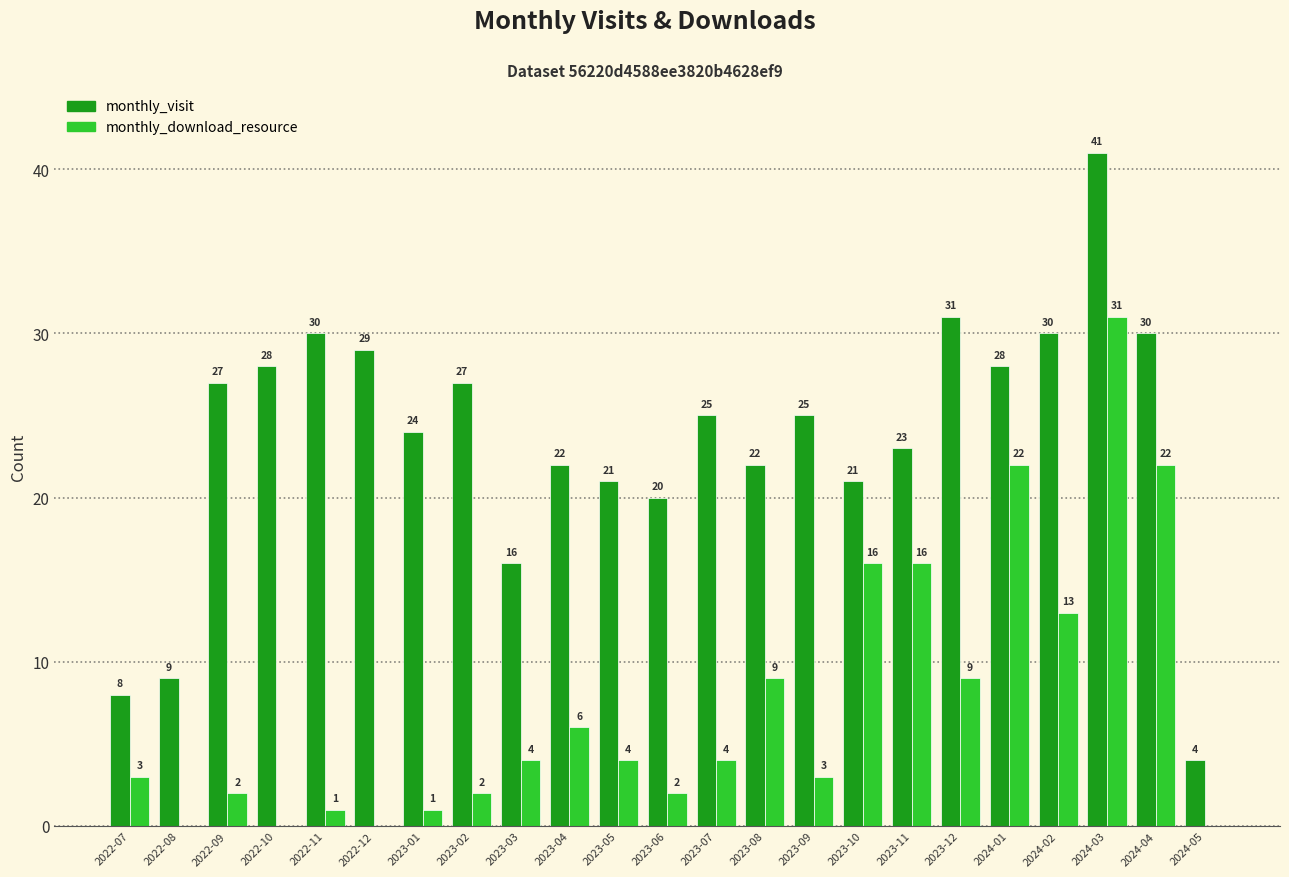

Does the chart contain stacked bars?

No